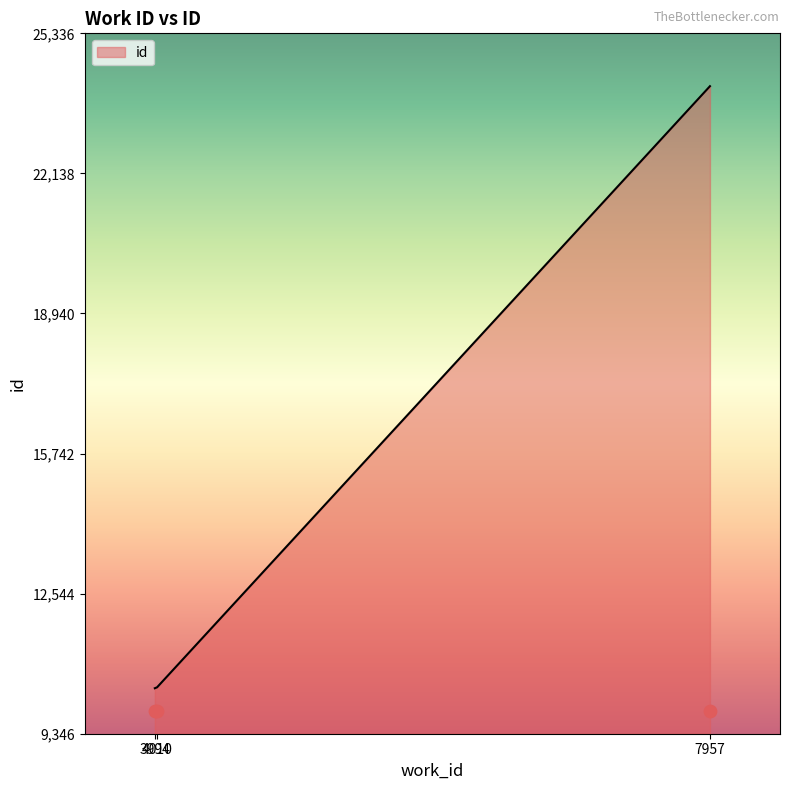

Between 3994 and 7957, which is larger?

7957